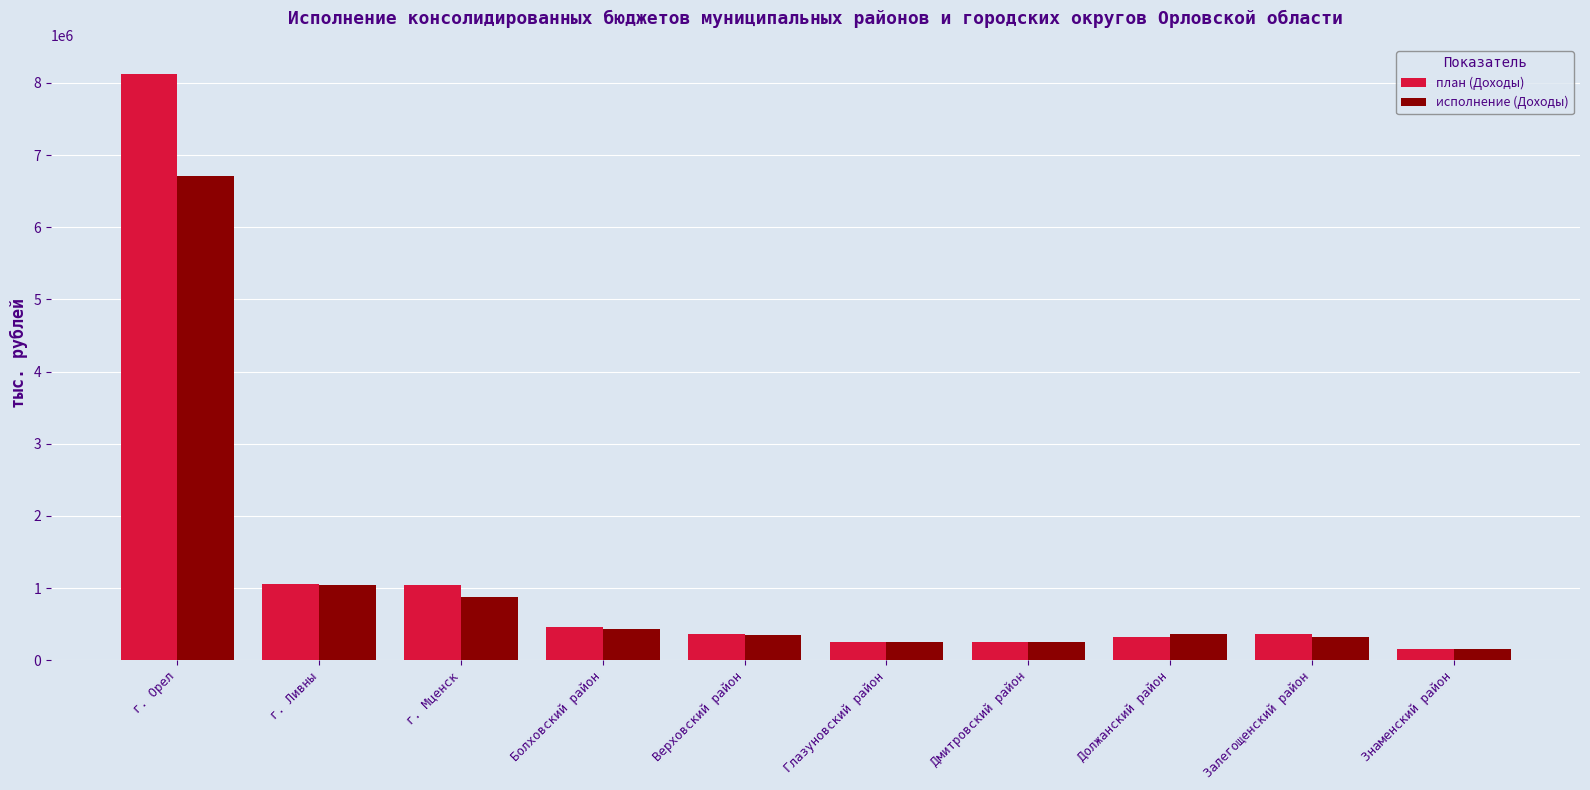

How many series are shown in this chart?

2